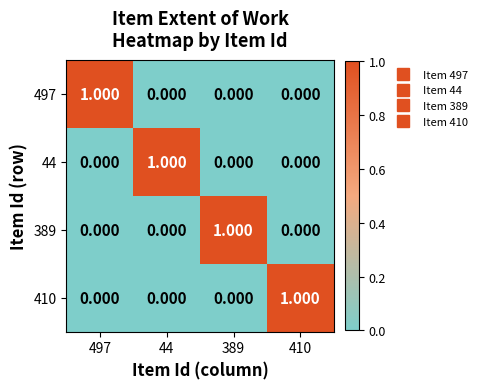

Rank the series at 389 from highest to lowest value.

389, 497, 44, 410